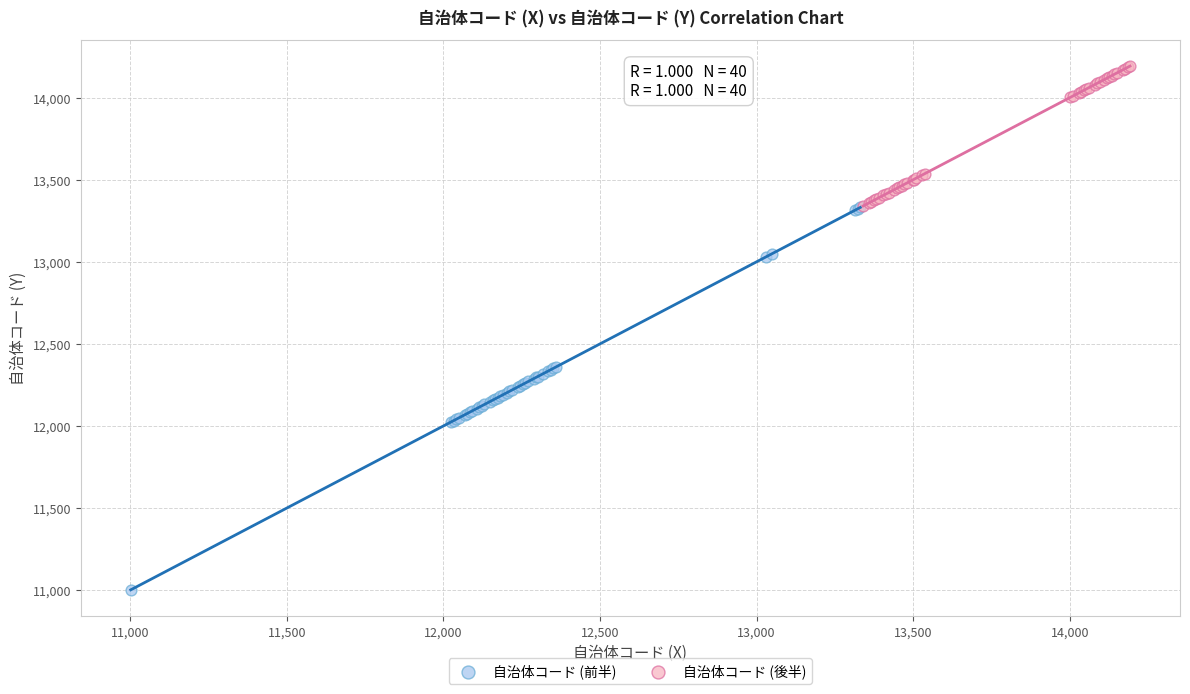

Which series reaches the minimum Y coordinate?

自治体コード (前半)